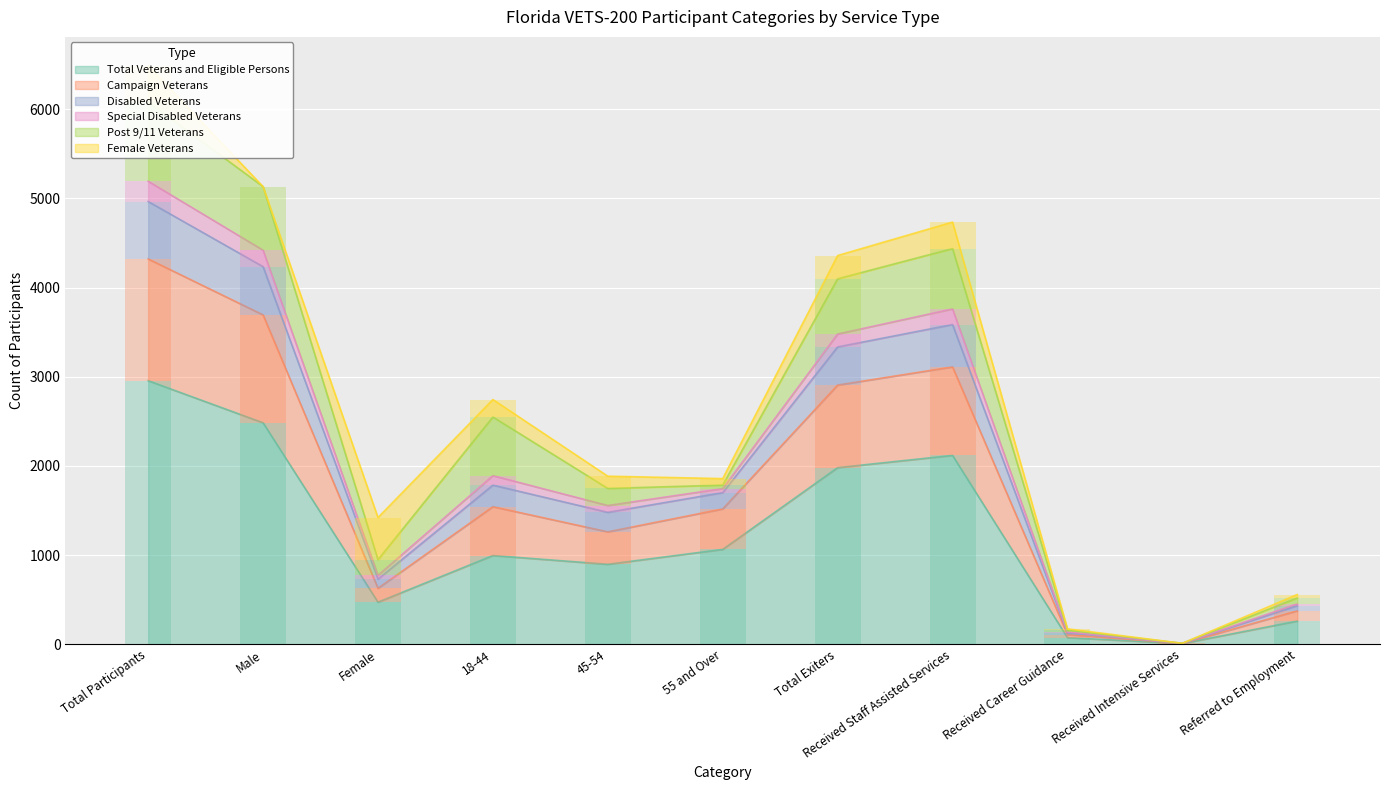

At which category is the sum across all series the highest?

Total Participants